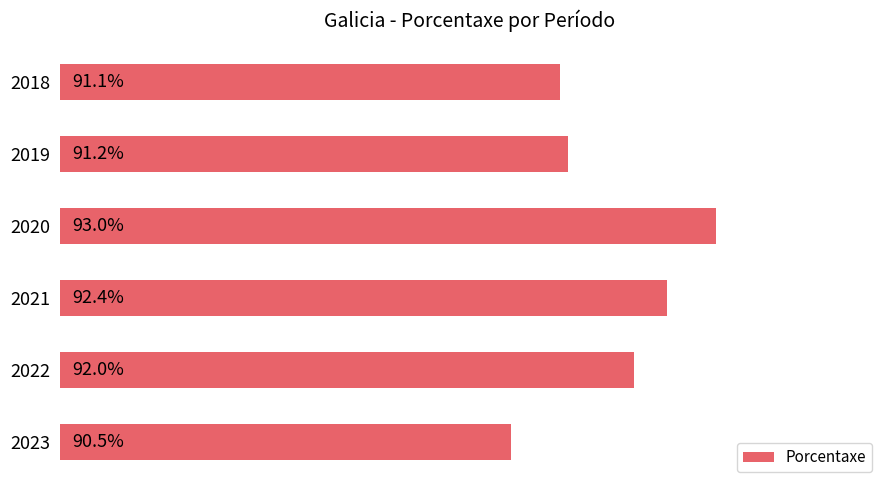

List the labels in order of value, smallest first.

2023, 2018, 2019, 2022, 2021, 2020